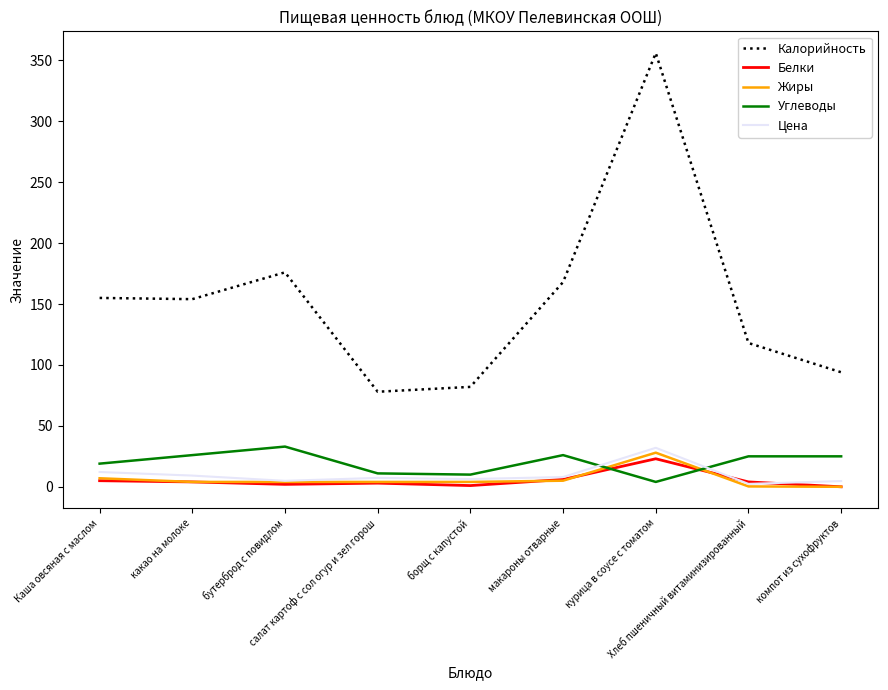

Is the value of Белки at салат картоф с сол огур и зел горош greater than the value of Цена at макароны отварные?

No